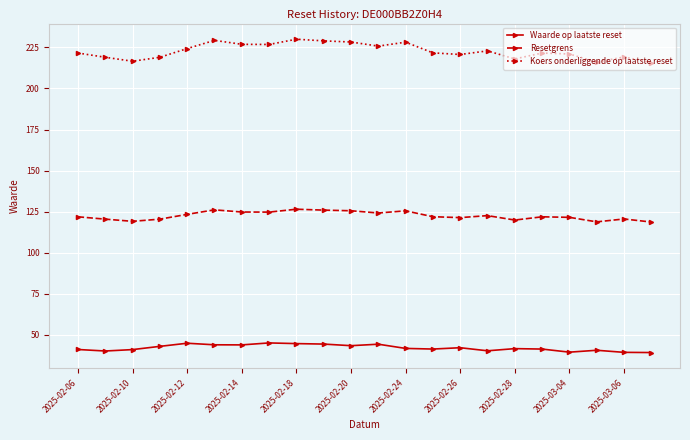

Does the chart have visible grid lines?

Yes